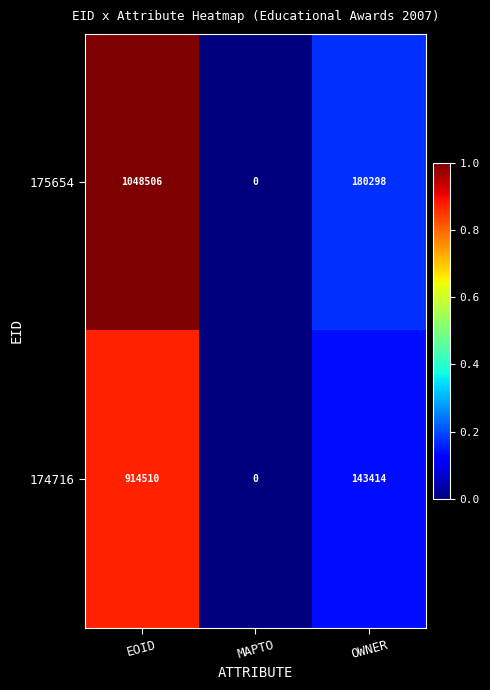

How many 175654 values are between 0 and 1048506?

3